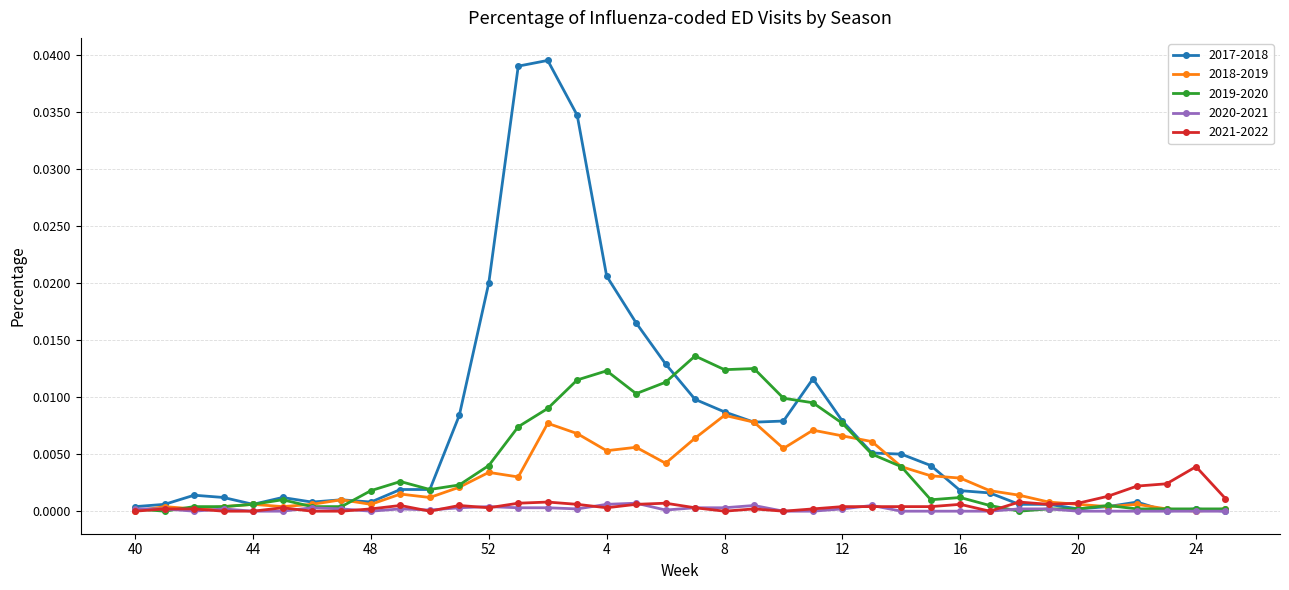

True or false: 2021-2022 has more than 0 points higher than both neighbors.

True